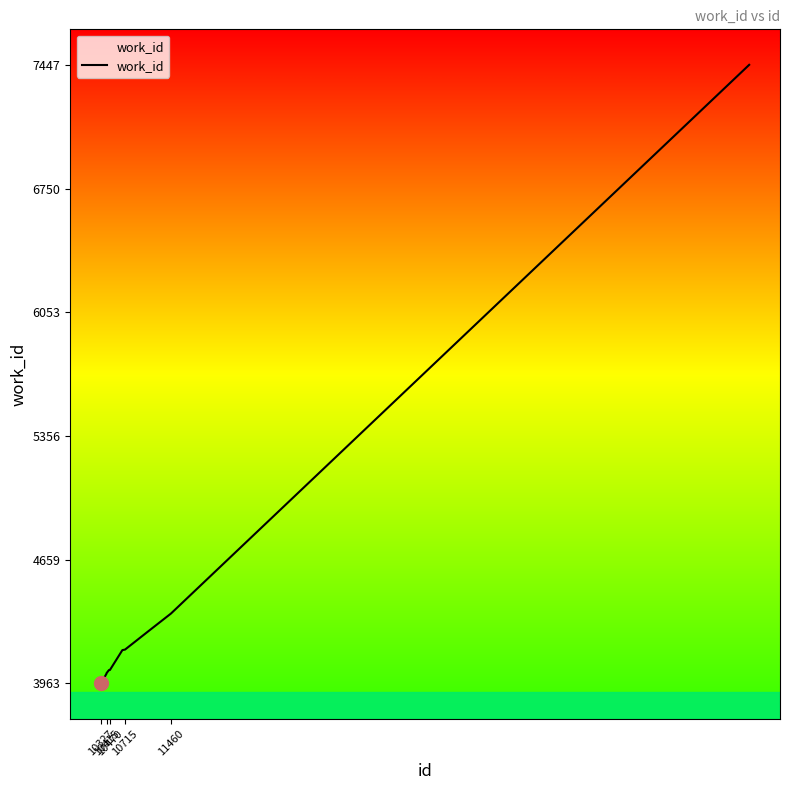

What is the average value?

4444